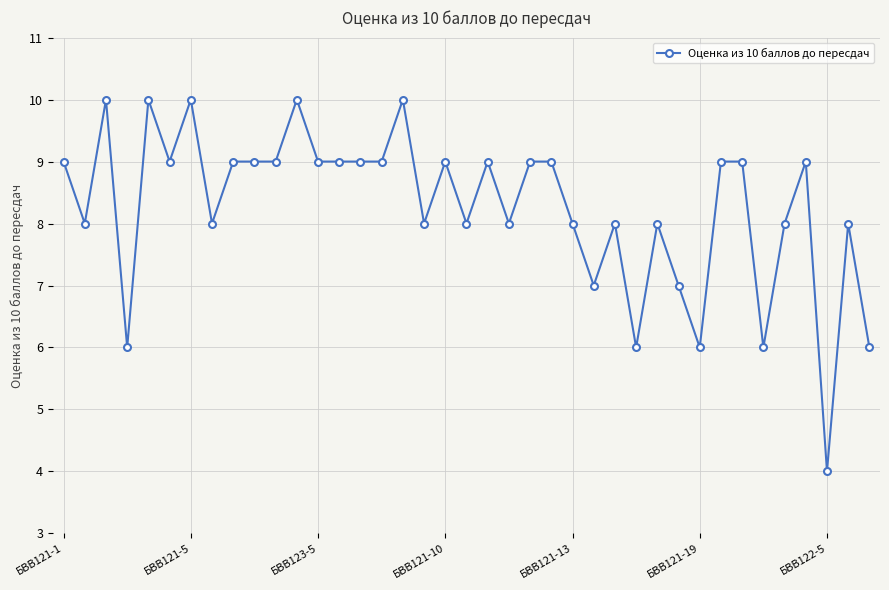

What is the value of the 27th point from the left?

8